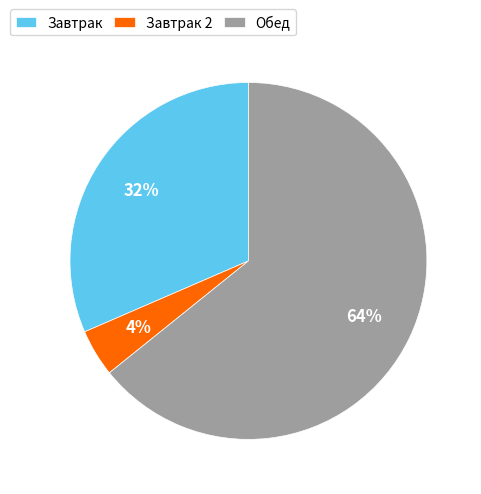

Is there any slice that represents more than half of the pie?

Yes